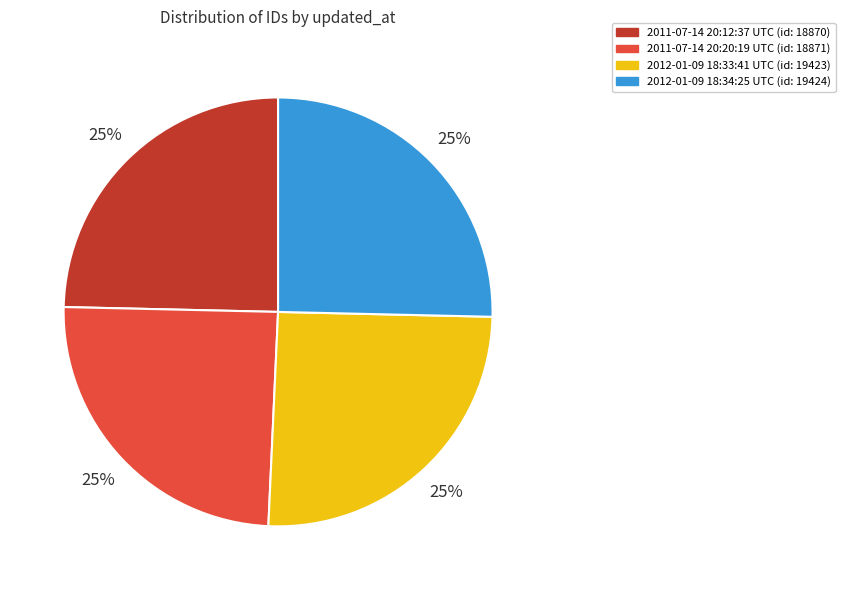

To the nearest percent, what percentage of the pie is 2011-07-14 20:12:37 UTC?

25%